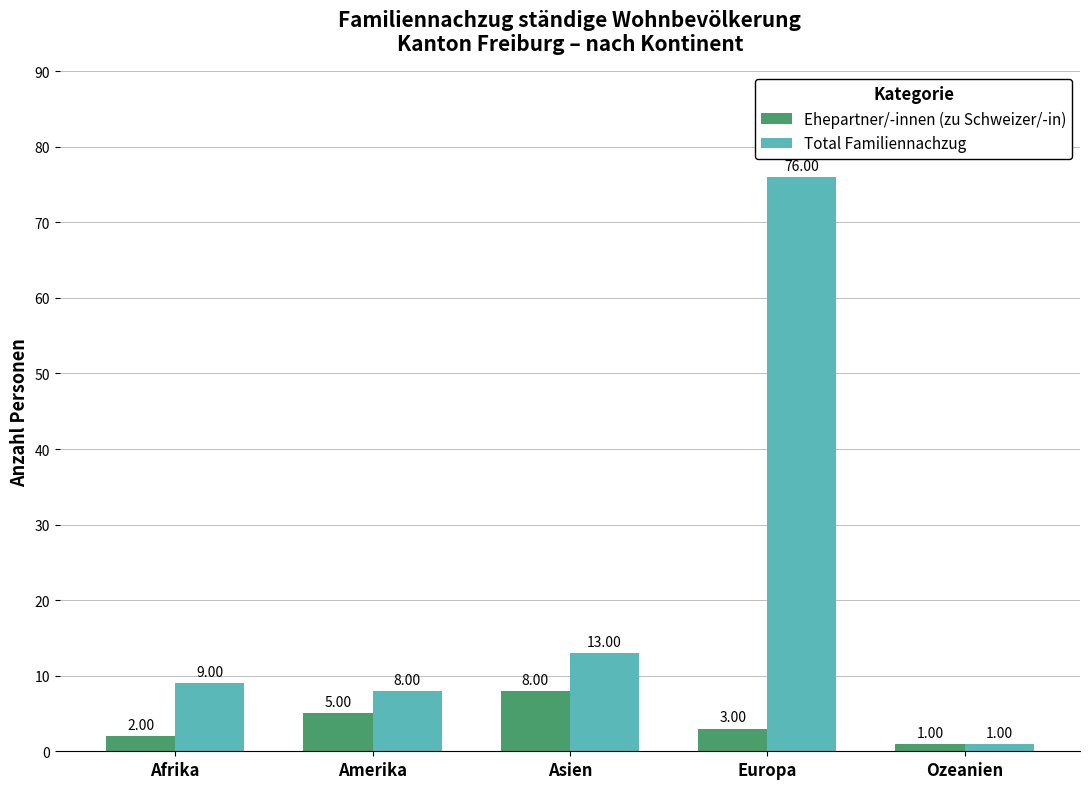

Which category has the lowest value in the Total Familiennachzug series?

Ozeanien